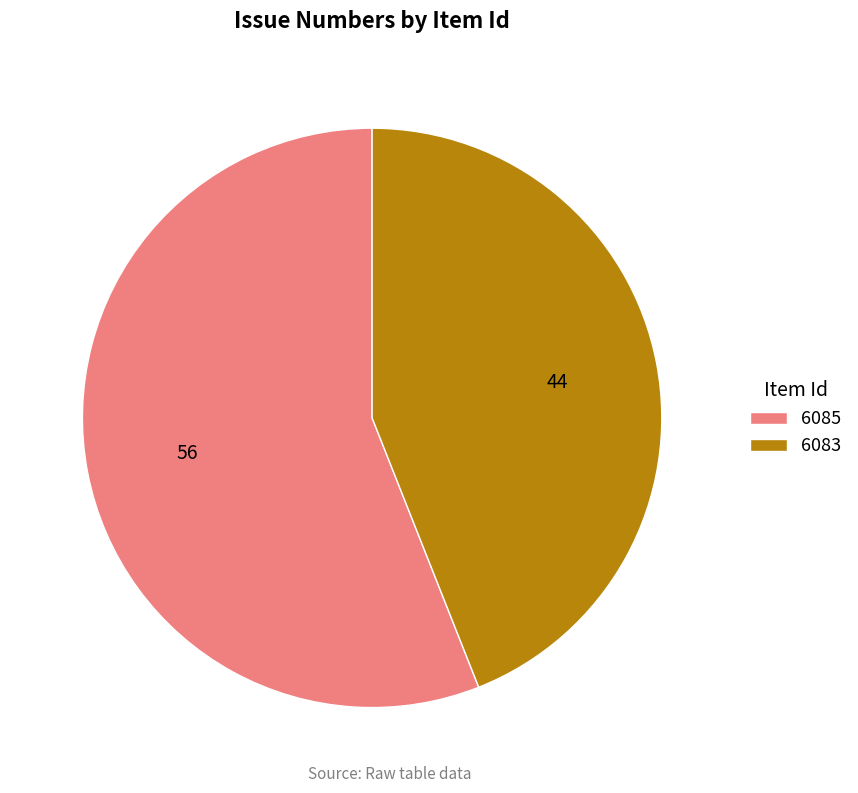

The 6085 slice represents 45% of the pie. True or false?

False